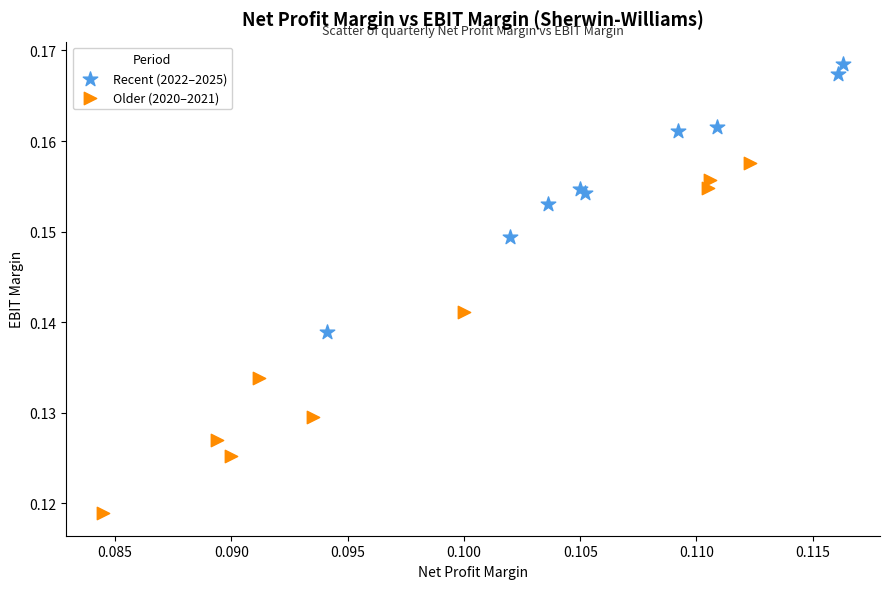

Which series has the largest Y range (max minus min)?

Older (2020–2021)